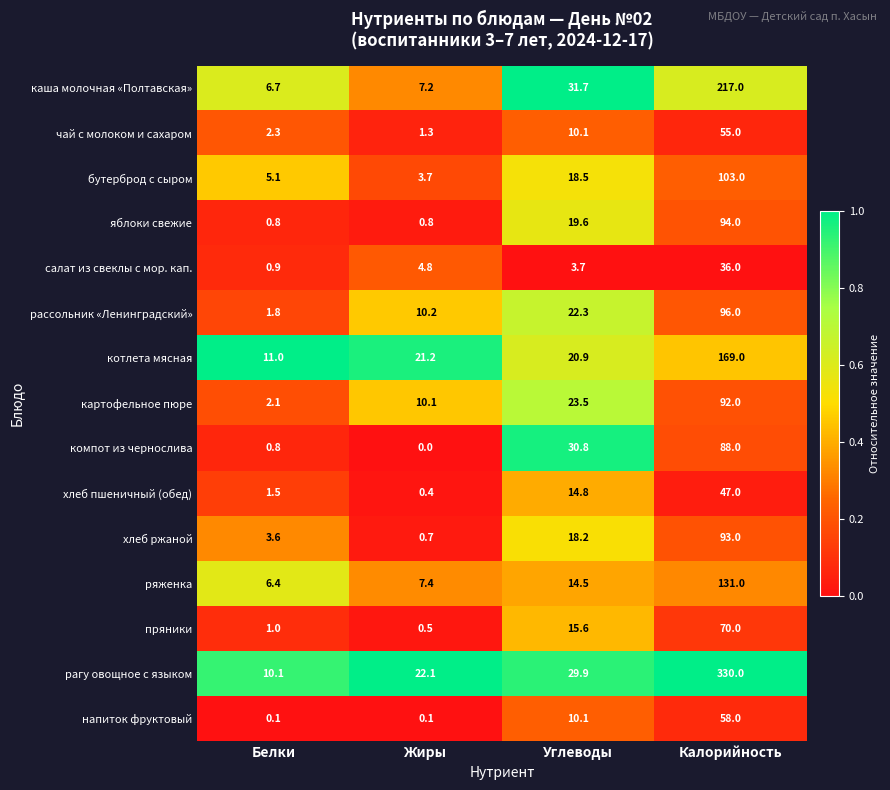

True or false: картофельное пюре has a value of 2.1 at Белки.

True